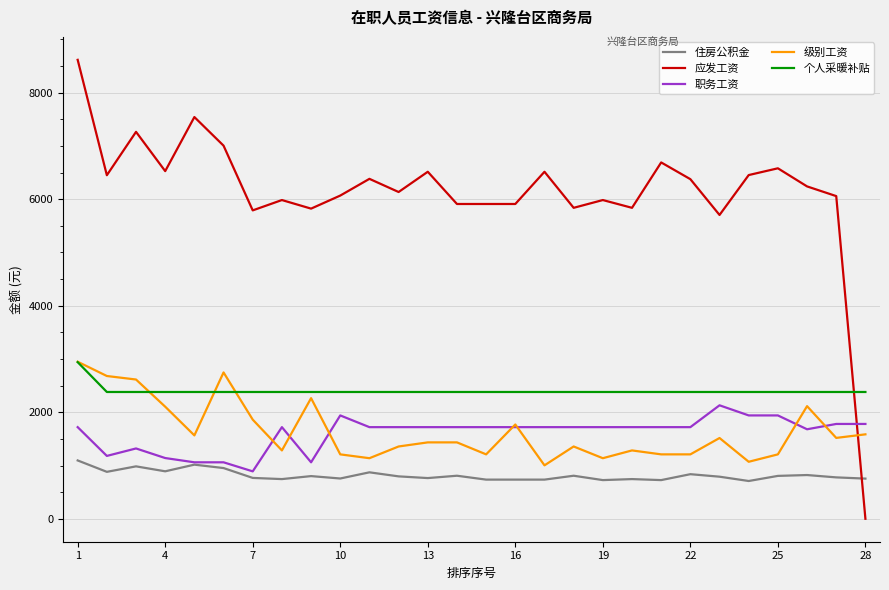

Count the number of data series in this chart.

5